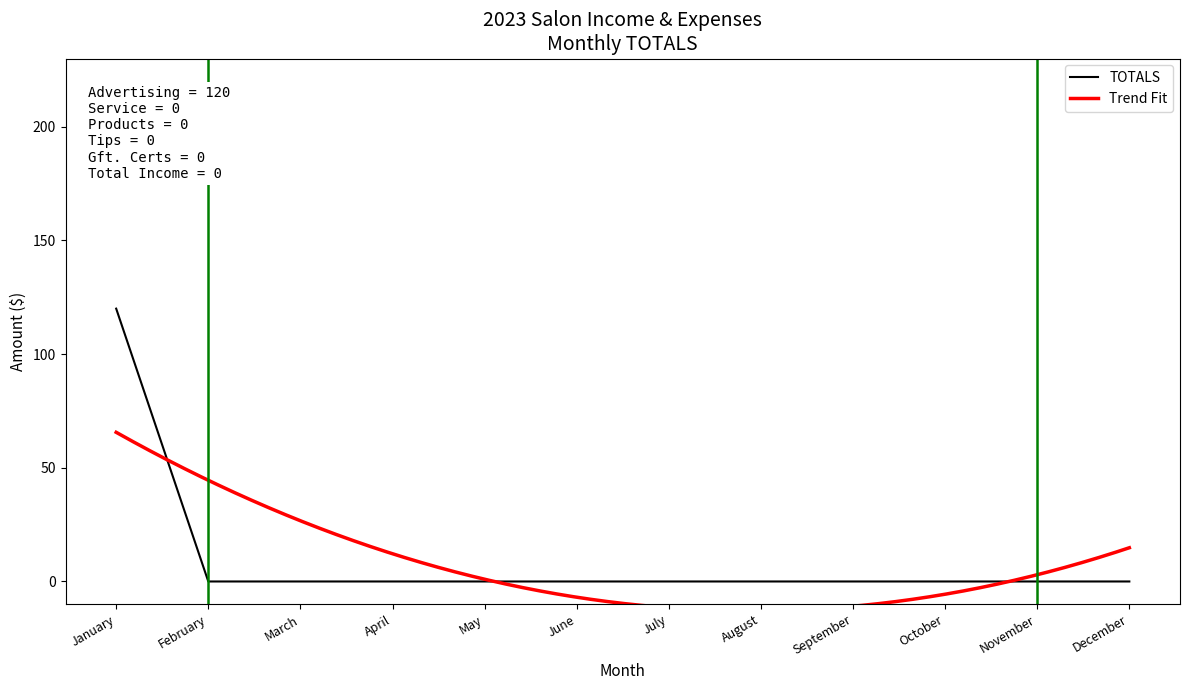

What is the difference between the maximum and minimum values?

120